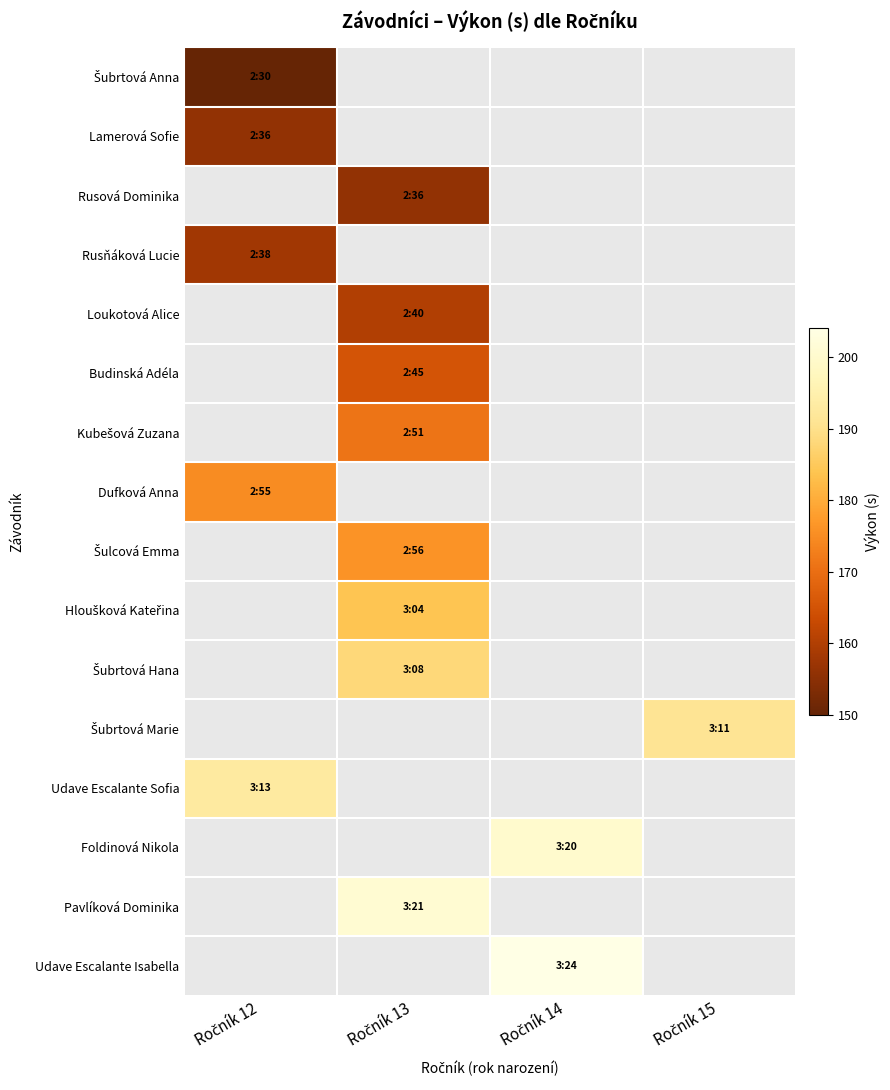

How many values in Hloušková Kateřina are above zero?

1